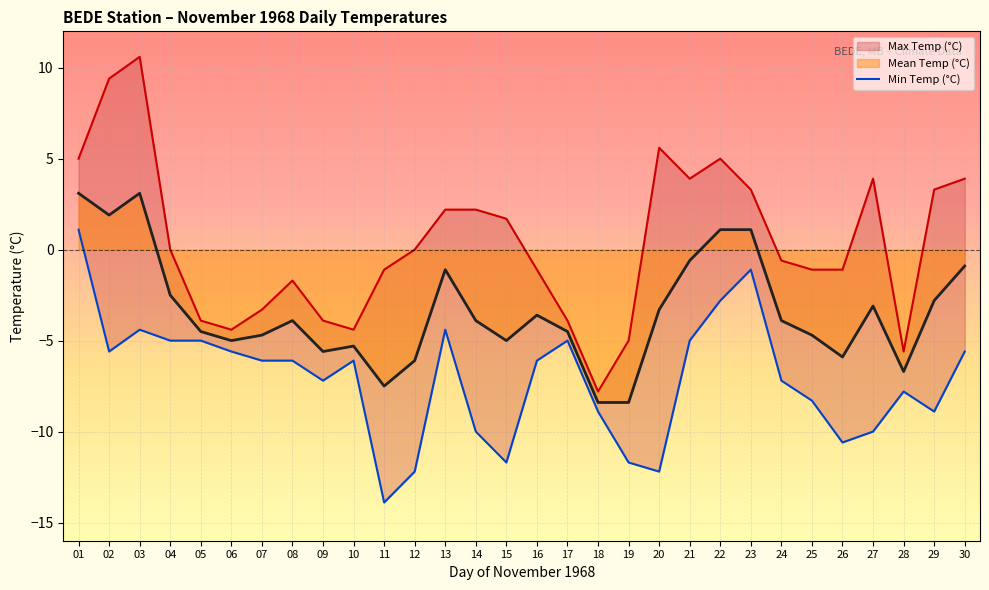

Rank the categories by Mean Temp (°C) value from highest to lowest.

01, 03, 02, 22, 23, 21, 30, 13, 04, 29, 27, 20, 16, 08, 14, 24, 05, 17, 07, 25, 06, 15, 10, 09, 26, 12, 28, 11, 18, 19